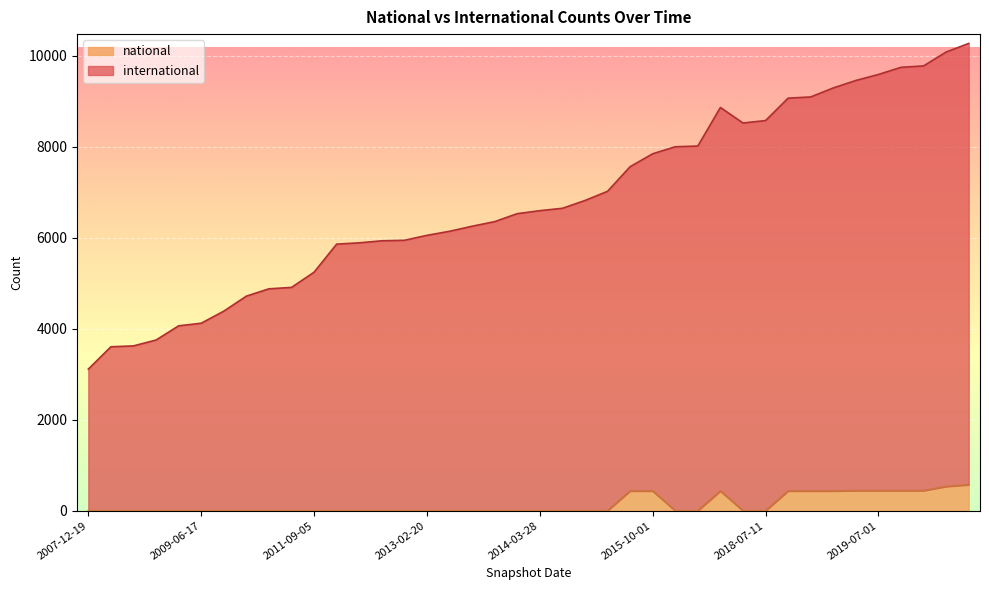

Where does the international series first go above 6593?

2014-09-08